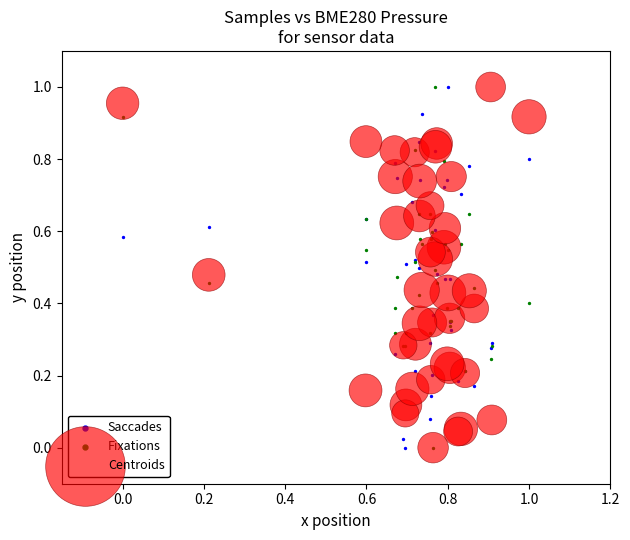

What are all the series names shown in the legend?

Saccades, Fixations, Centroids